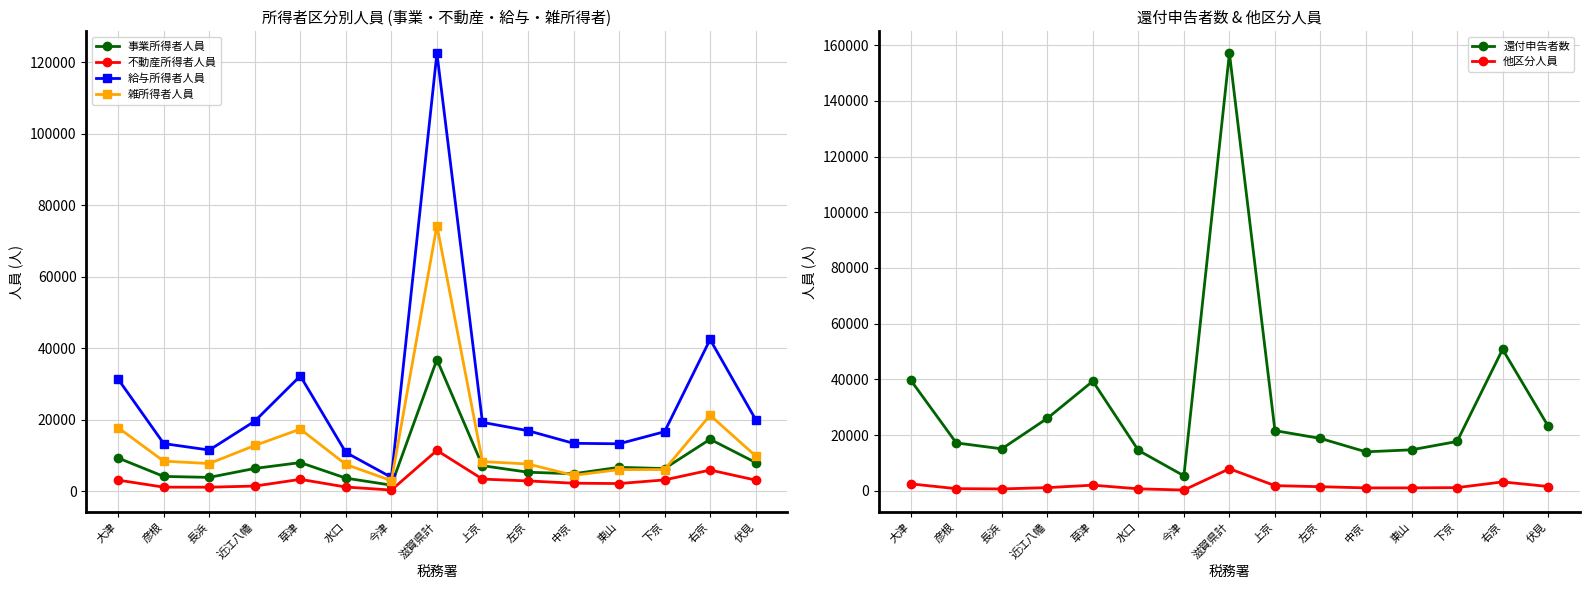

What is the difference between the highest and lowest values at 草津?

37336